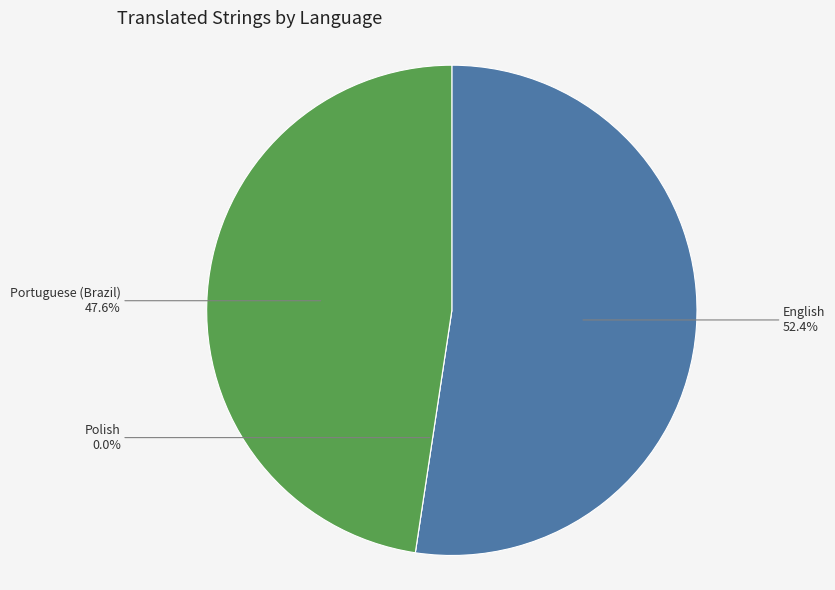

Which has a higher value, Portuguese (Brazil) or Polish?

Portuguese (Brazil)